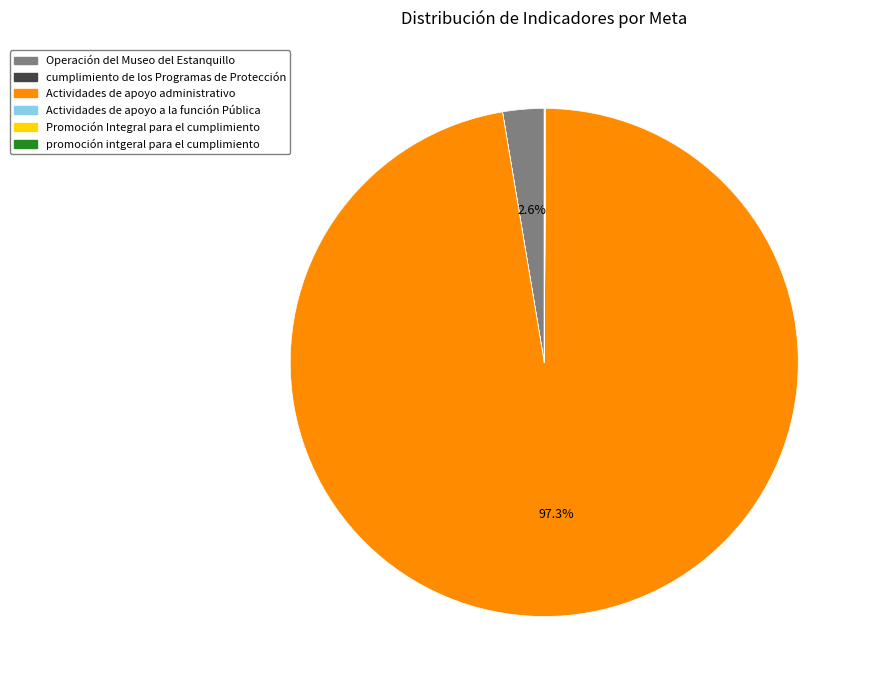

Which category has the biggest portion of the pie?

Actividades de apoyo administrativo